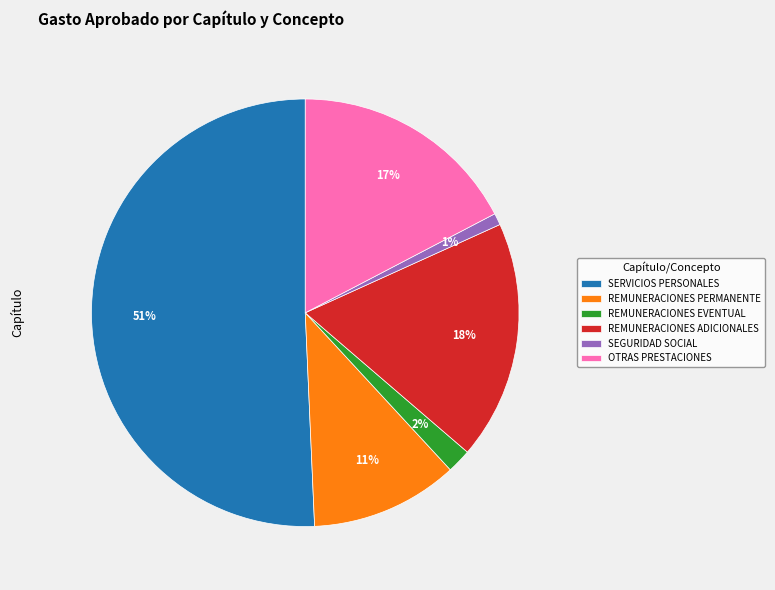

To the nearest percent, what percentage of the pie is REMUNERACIONES ADICIONALES?

18%